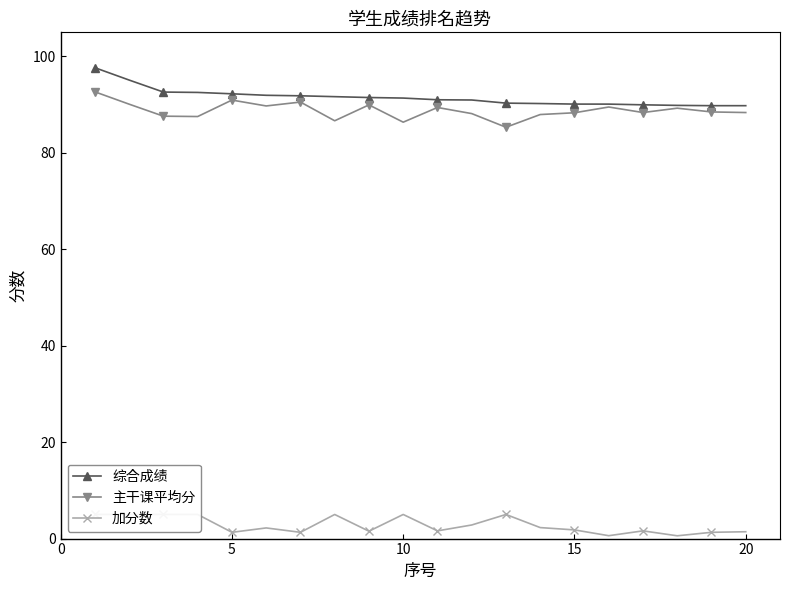

True or false: 主干课平均分 and 加分数 cross at least once.

False